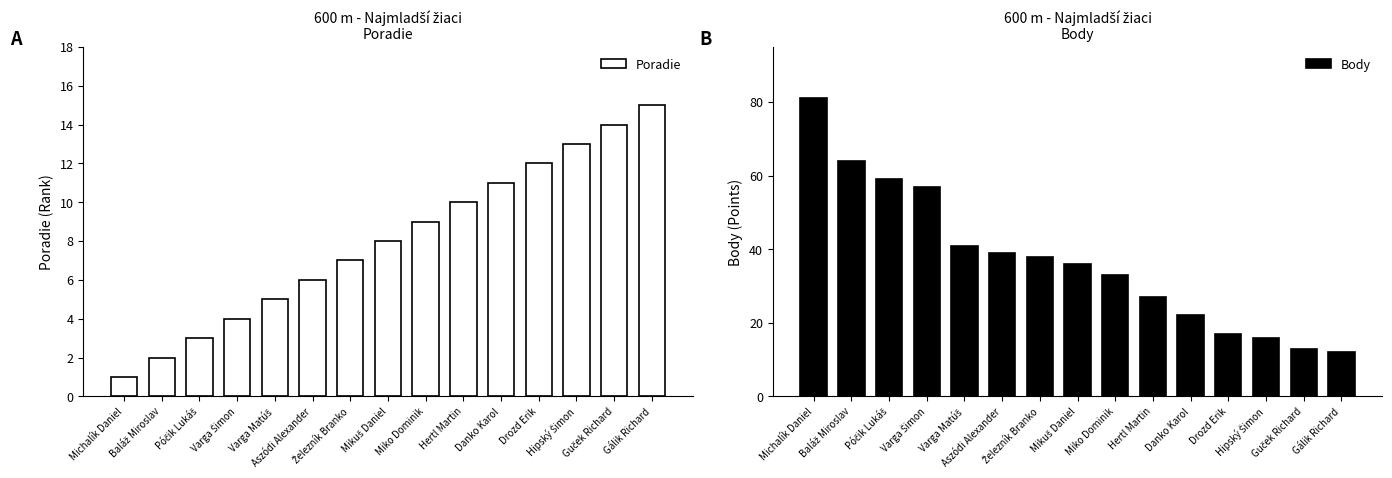

What is the label of the 6th bar from the left?

Aszódi Alexander